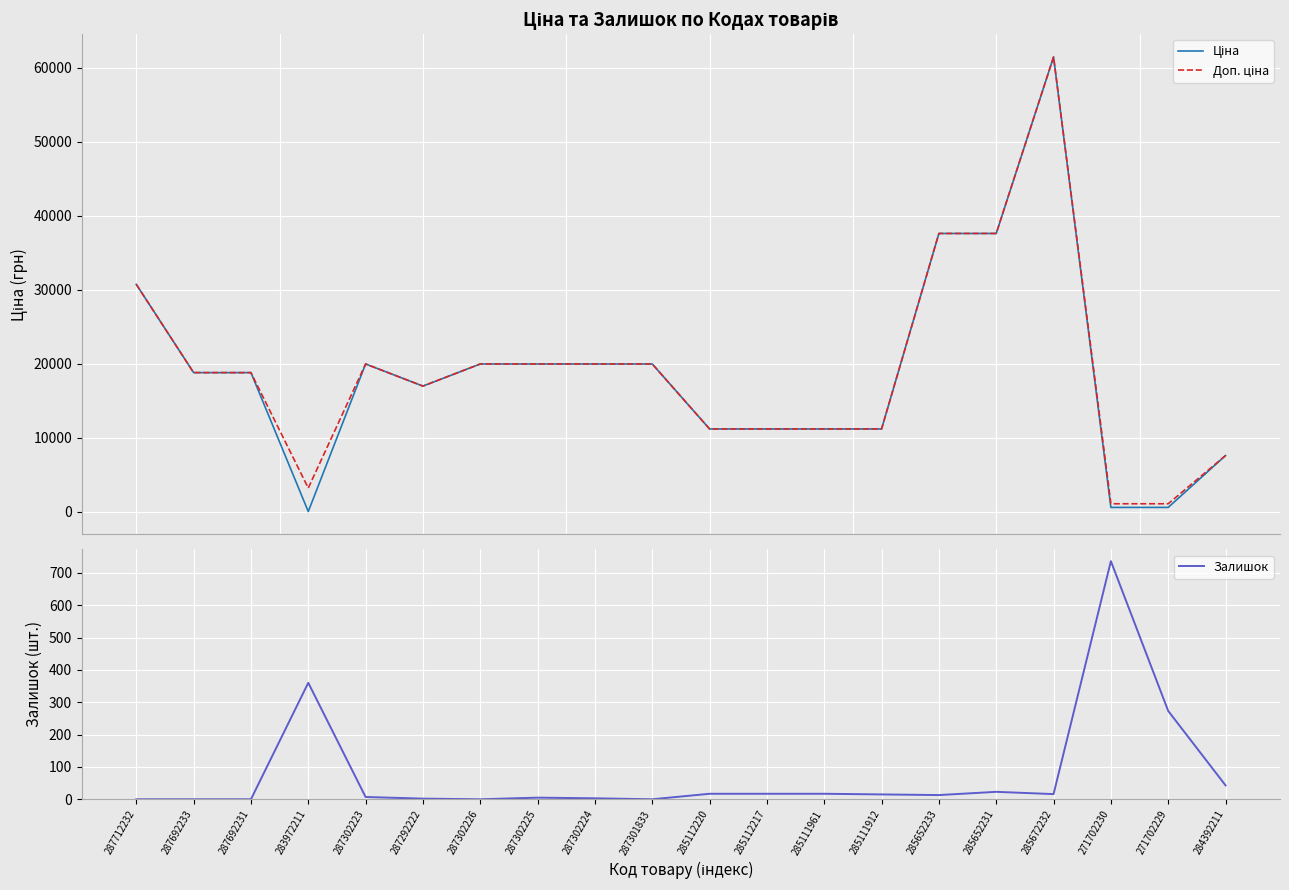

List the series in order of their peak value, highest first.

Ціна, Доп. ціна, Залишок